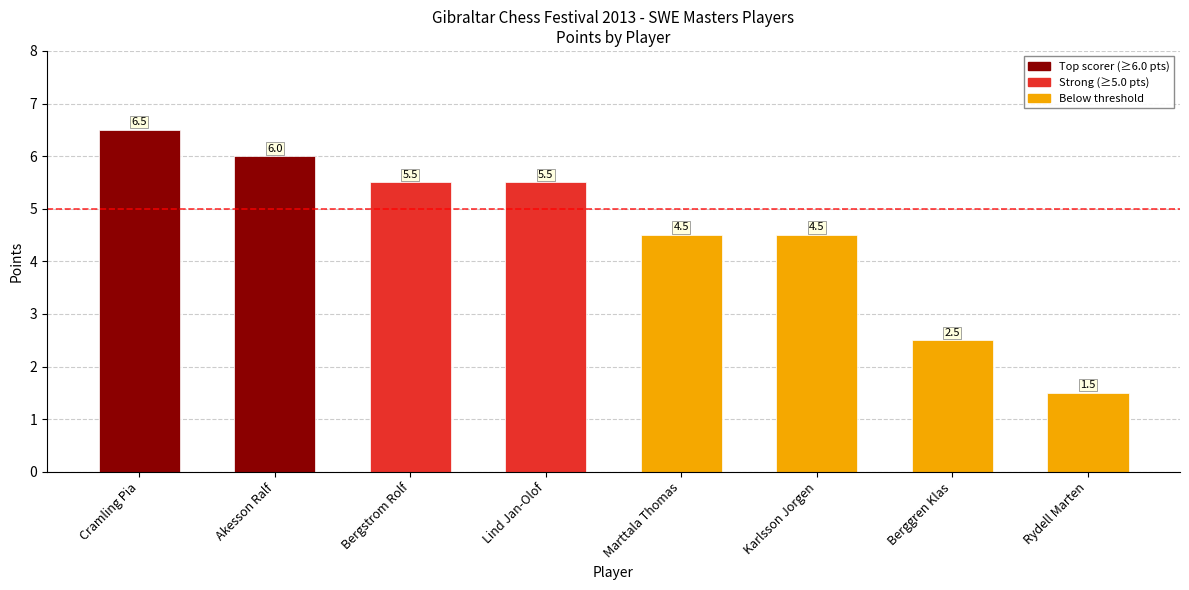

How many values are between 4 and 6?

5